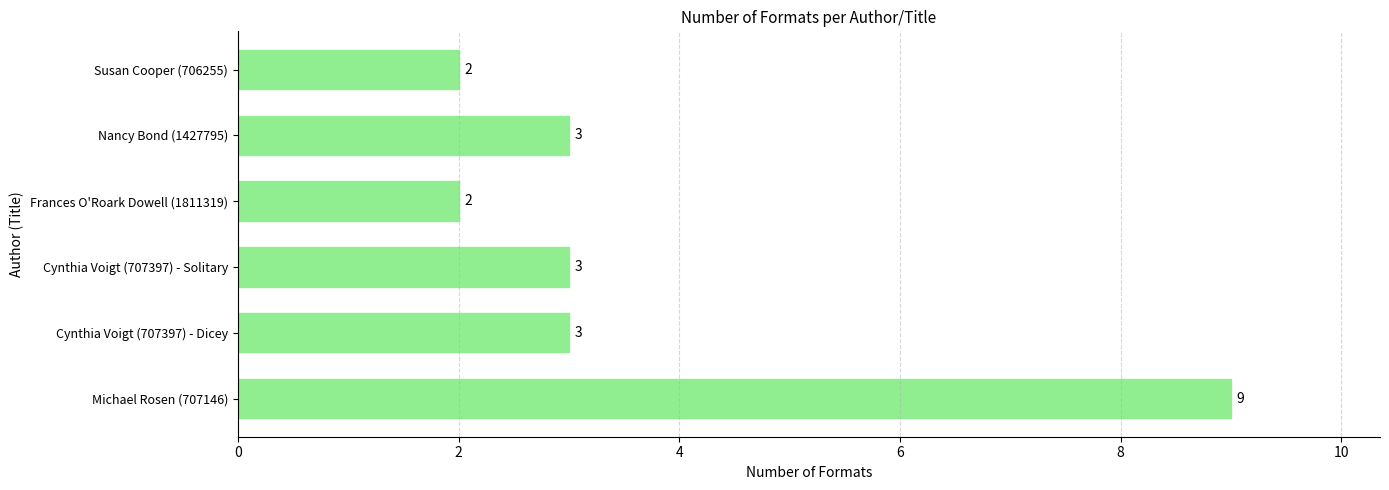

Reading bottom to top, list all the values displayed in this chart.

9	3	3	2	3	2